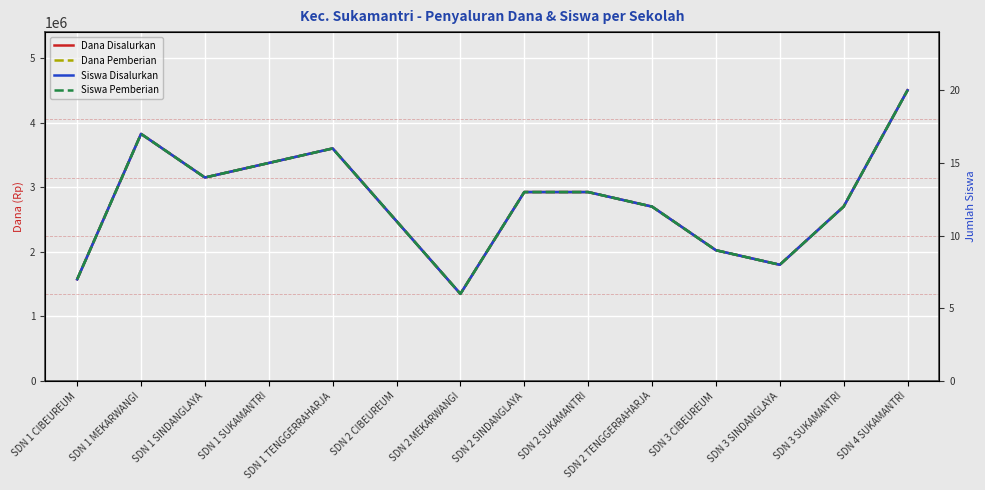

What is the total value across all series at SDN 2 SUKAMANTRI?

5850026